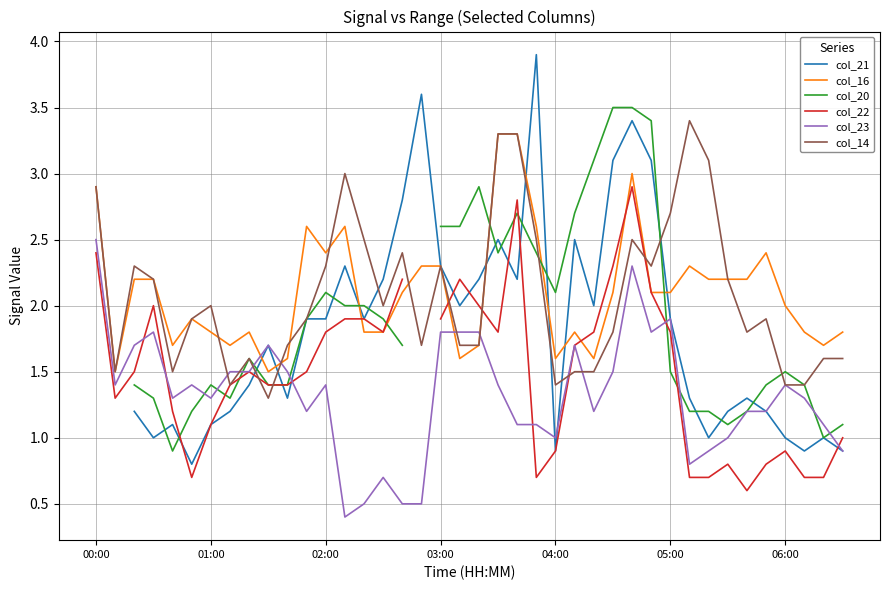

What is the value of the col_22 point at the 3rd from the left?

1.5